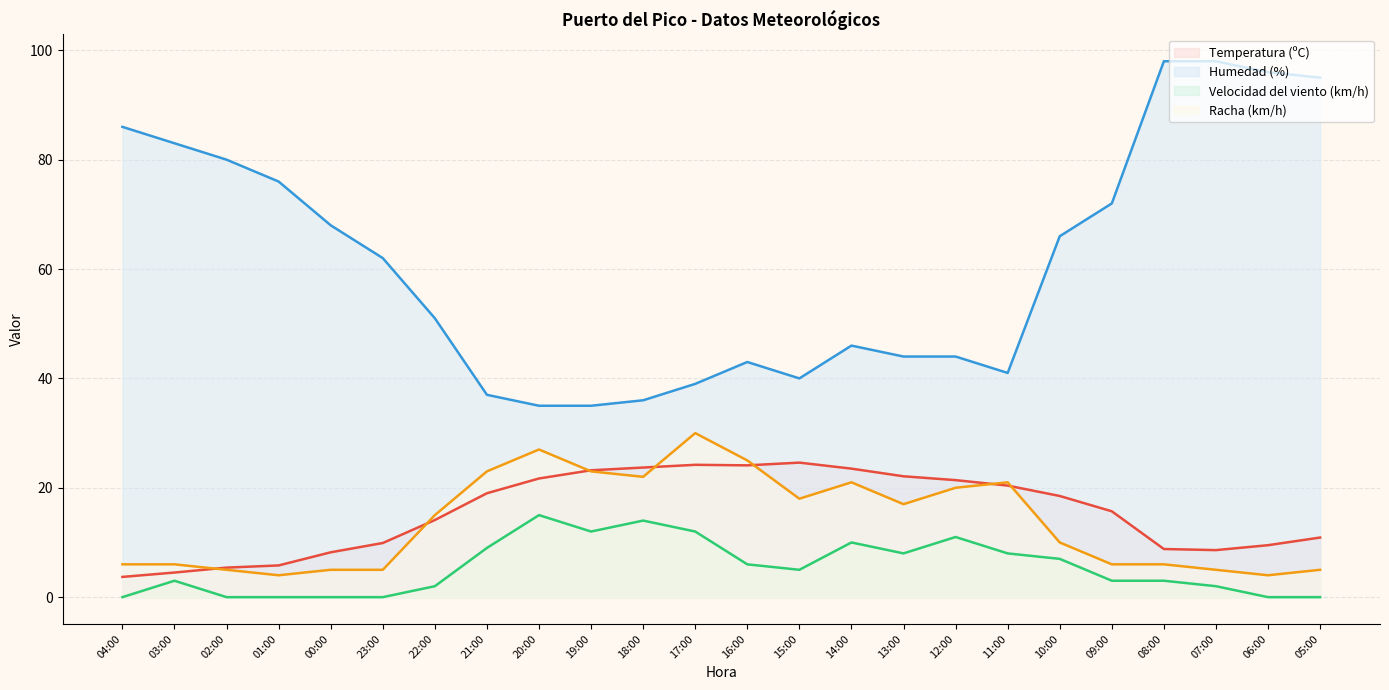

How many distinct data groups are displayed?

4